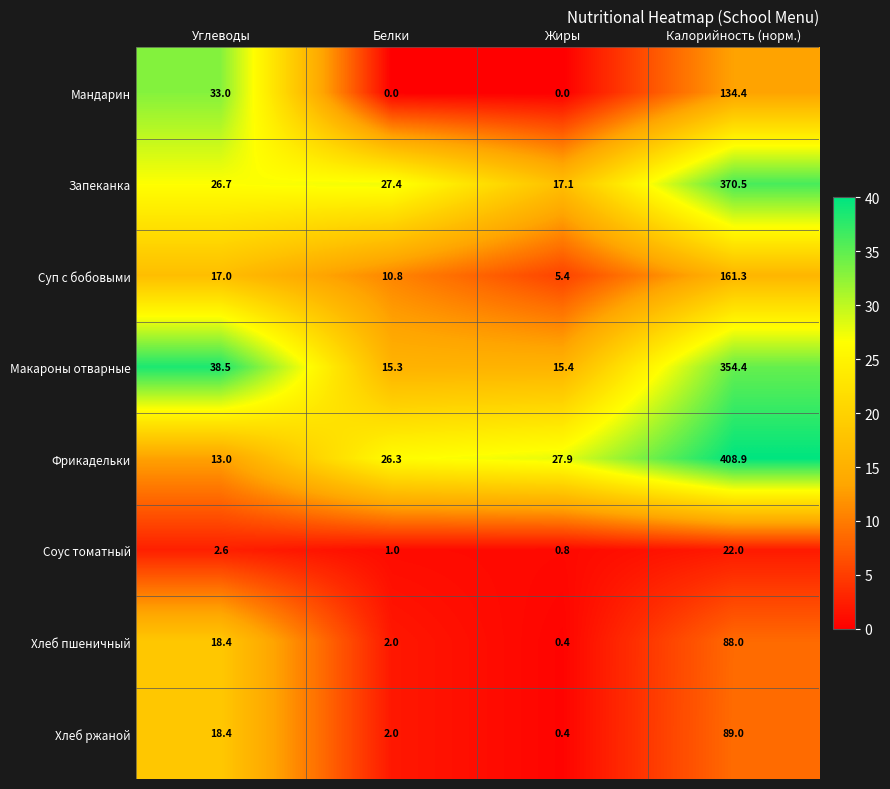

The value of Соус томатный at Углеводы is 2.6. True or false?

True